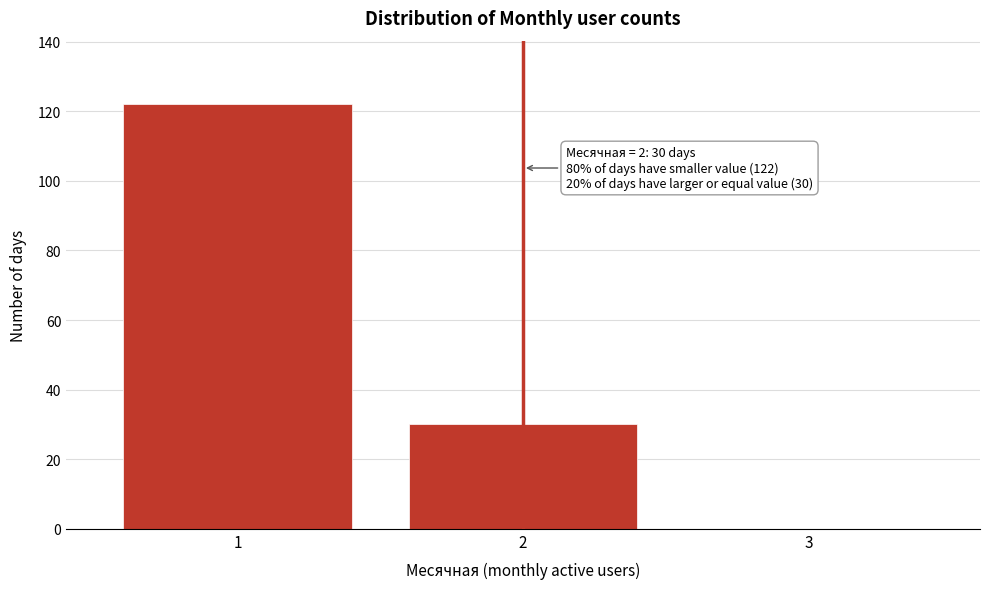

Over which range of the x-axis is the bar tallest?

0.5 to 1.5